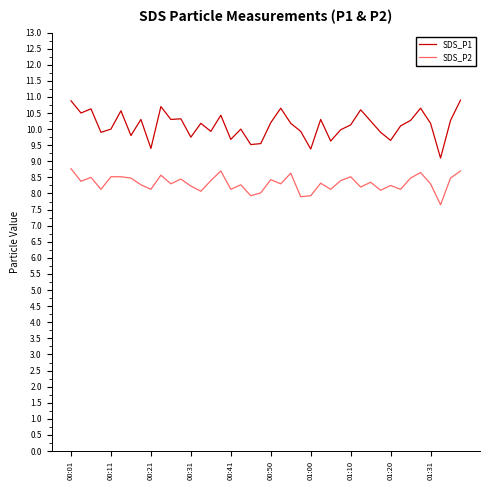

Which series has the largest total across all categories?

SDS_P1